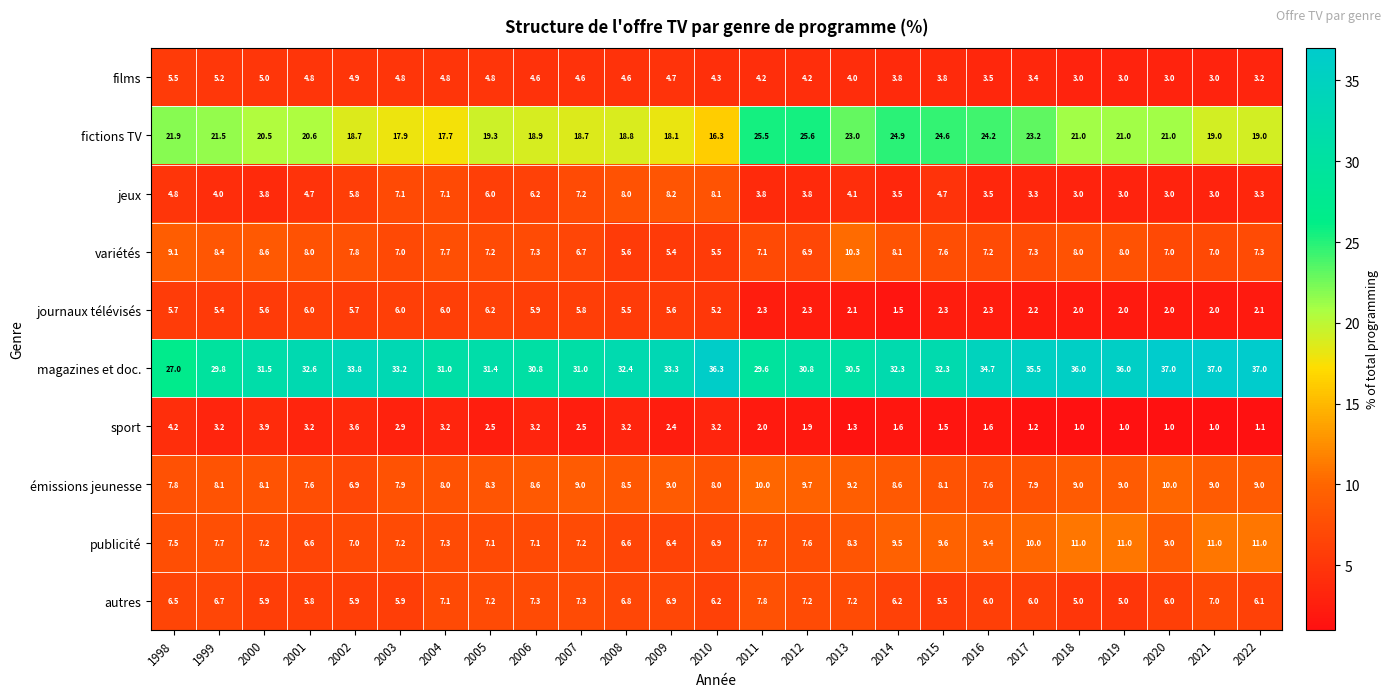

Which series changed the most between 2003 and 2004?

magazines et doc.